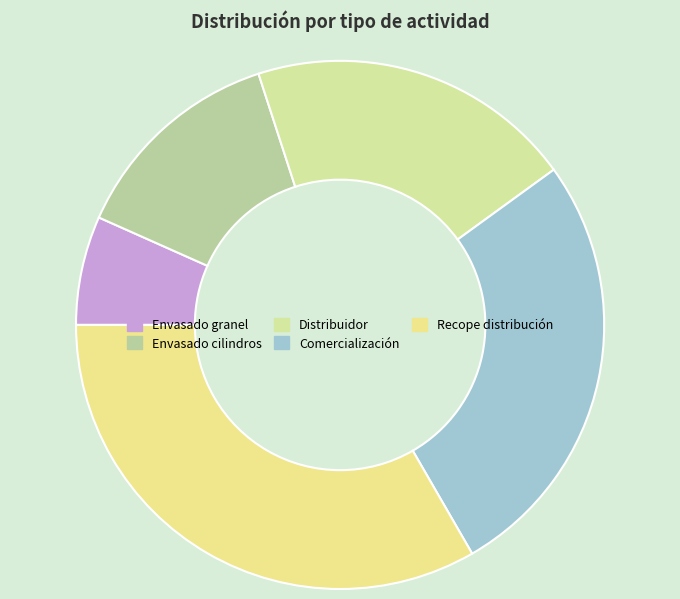

To the nearest percent, what is the average slice percentage?

20%